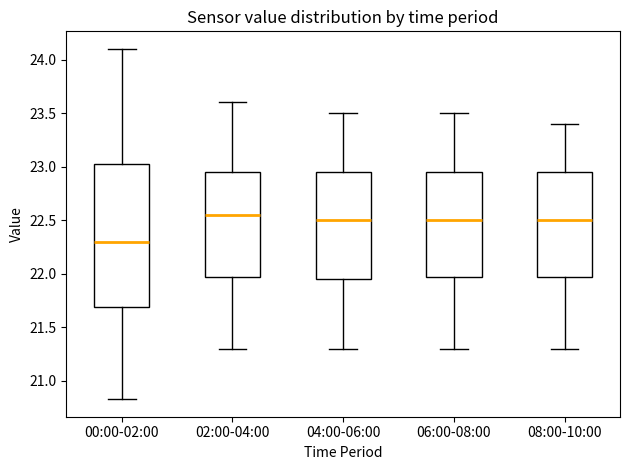

Reading left to right, transcribe this box plot: for each box, give where its median line is, the range the box spans, and where its two whiskers end, as read against the y-axis. The values are not printed on the chart, so give them approximately, as read against the axis.

00:00-02:00: median 22.30, box 21.70 to 23.05, whiskers 20.85 to 24.10
02:00-04:00: median 22.55, box 22.00 to 22.95, whiskers 21.30 to 23.60
04:00-06:00: median 22.50, box 21.95 to 22.95, whiskers 21.30 to 23.50
06:00-08:00: median 22.50, box 22.00 to 22.95, whiskers 21.30 to 23.50
08:00-10:00: median 22.50, box 22.00 to 22.95, whiskers 21.30 to 23.40